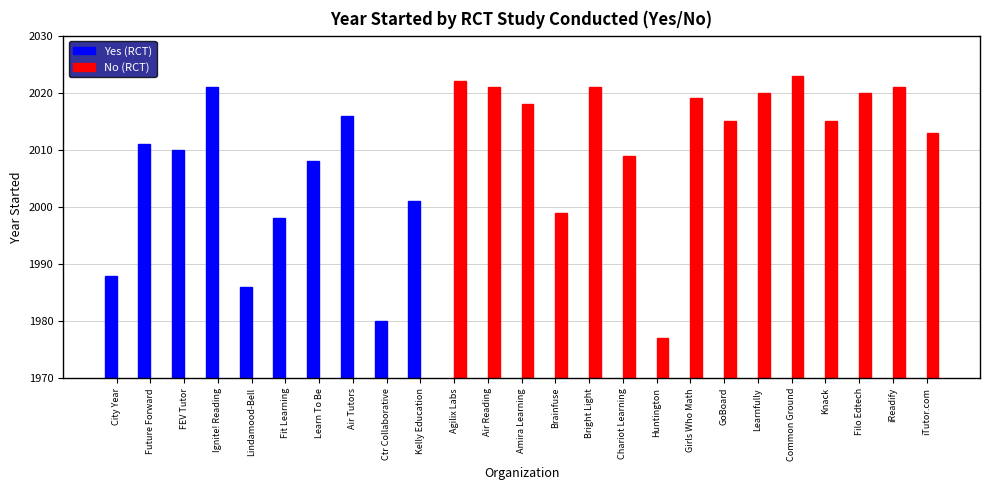

What is the label of the 2nd bar from the right?

iReadify